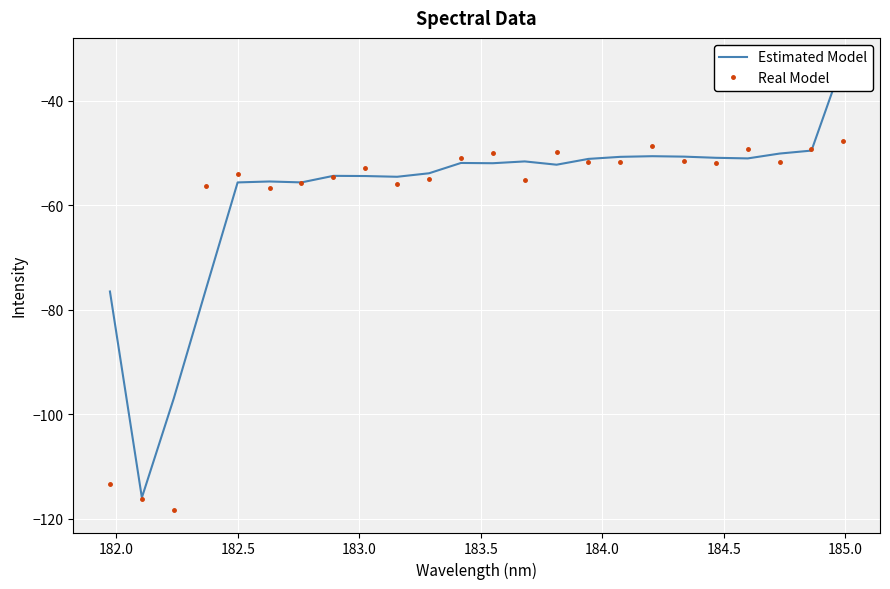

True or false: Real Model has more than 2 points higher than both neighbors.

True